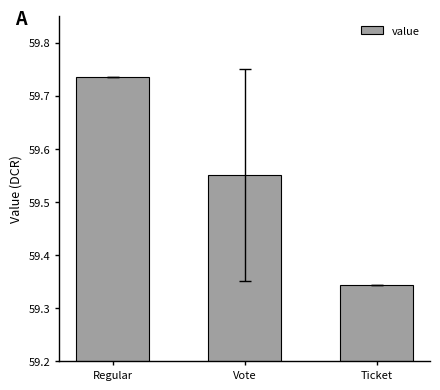

Where is the data nearest to the value 59?

Ticket